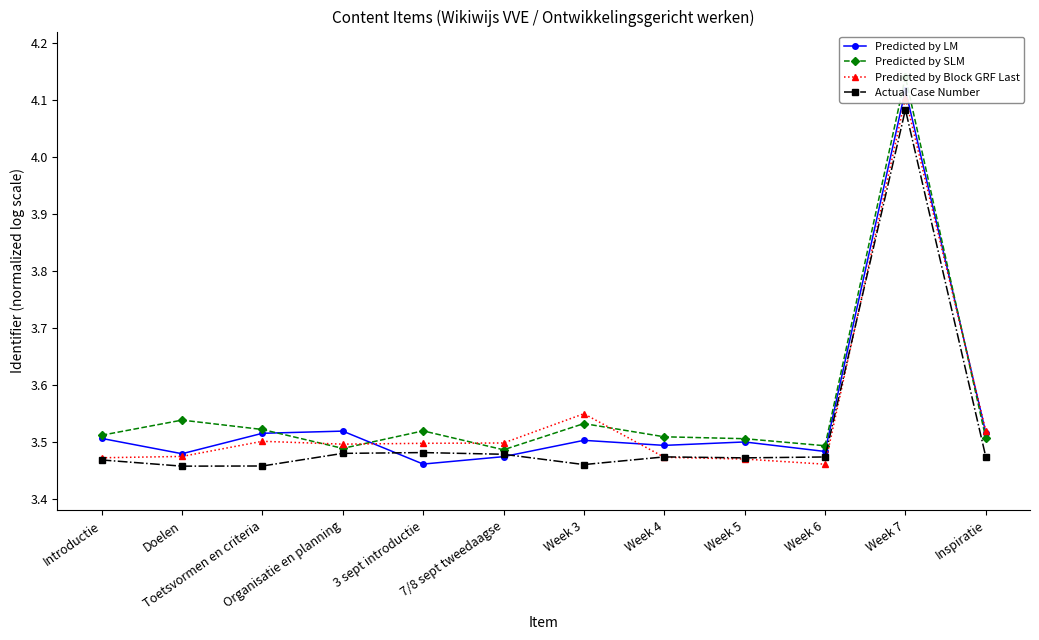

Which category has the lowest value in the Predicted by LM series?

3 sept introductie